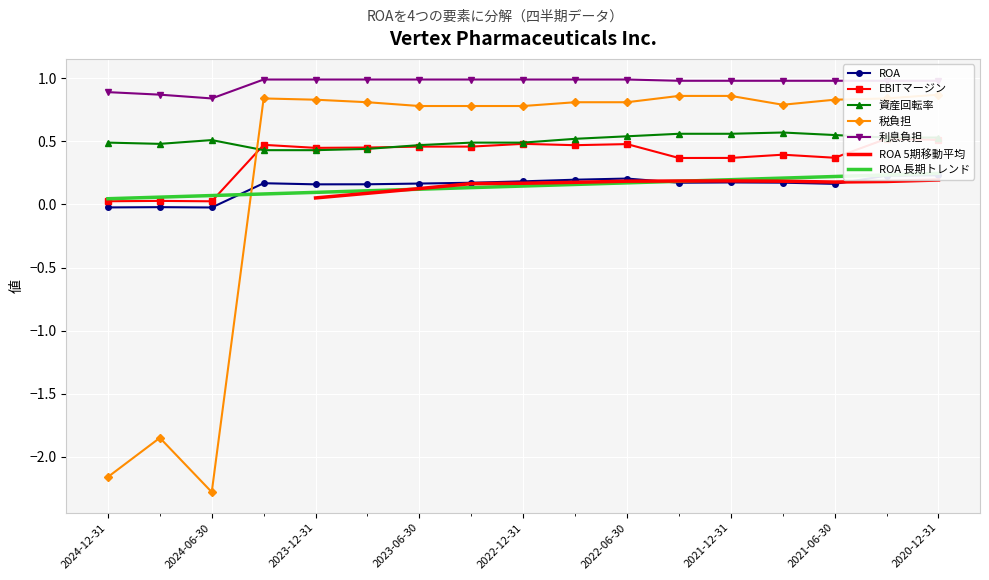

What is the value of the ROA point at the 4th from the left?

0.2